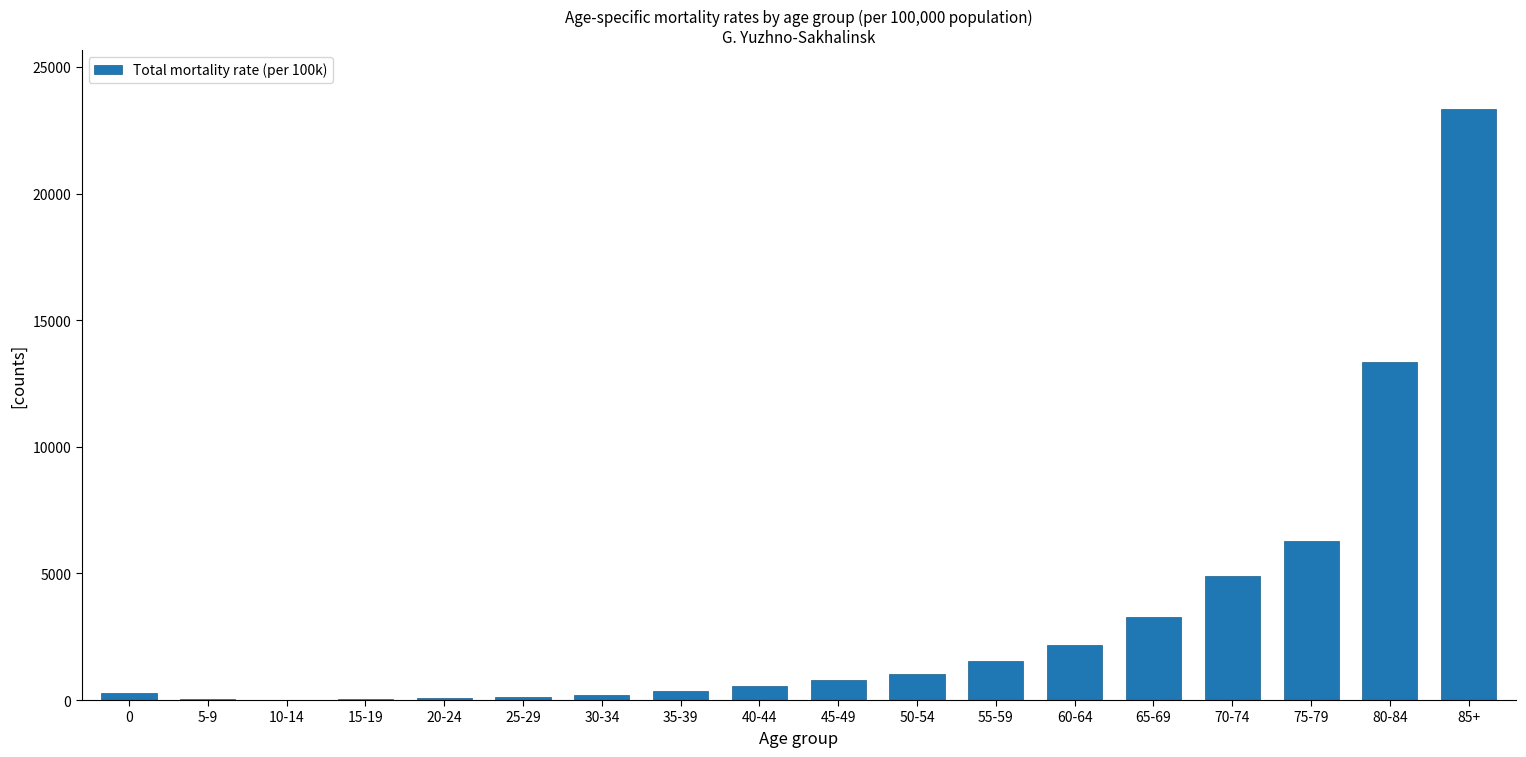

Which category has the highest value across all series?

85+